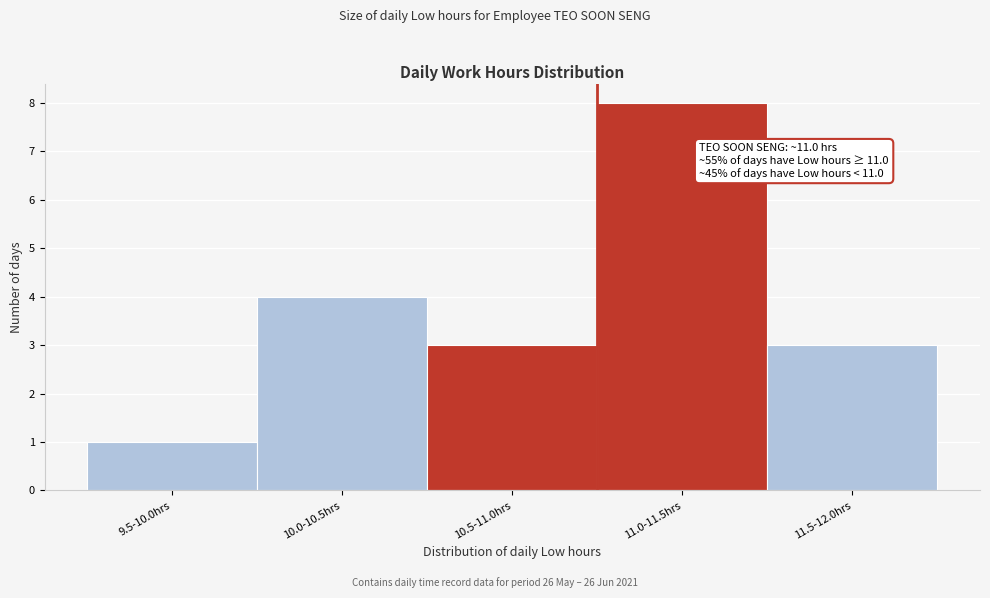

Reading left to right, list all the values displayed in this chart.

1	4	3	8	3